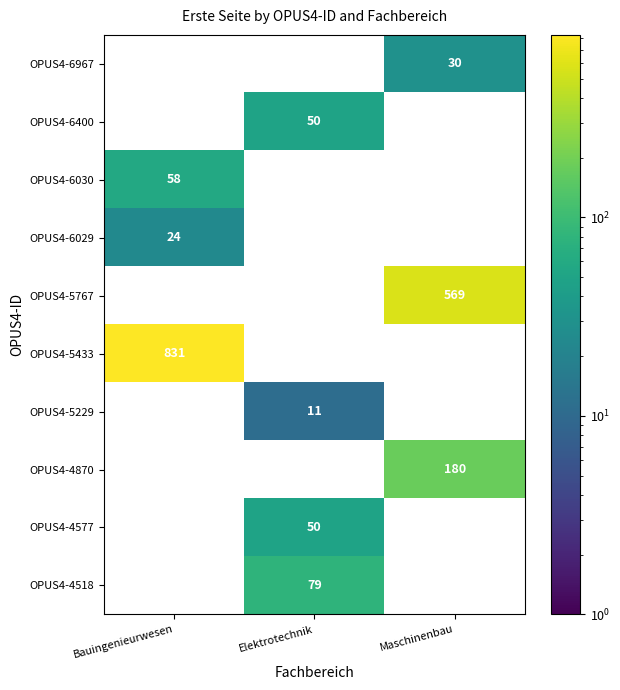

At which category is the sum across all series the highest?

Bauingenieurwesen